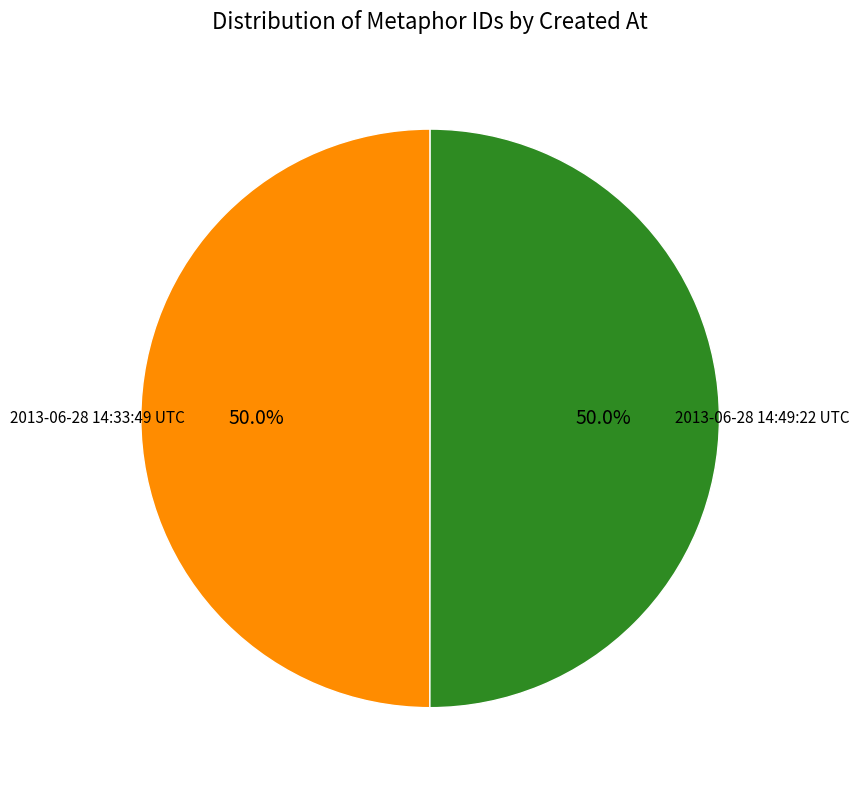

What is the largest slice in the pie chart?

2013-06-28 14:49:22 UTC